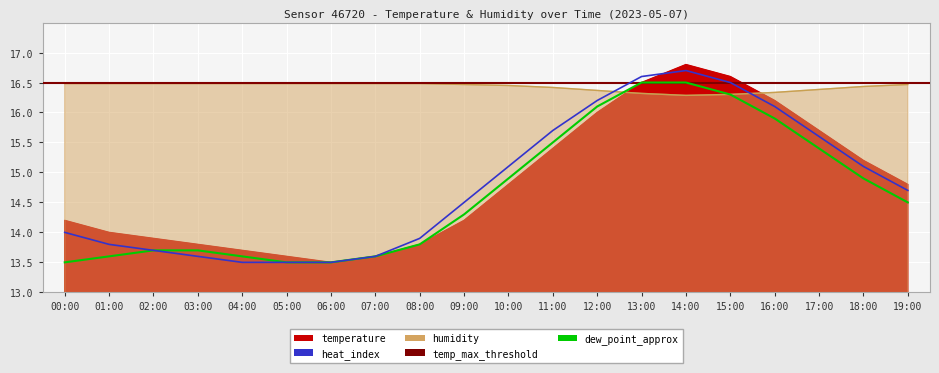

At which category is the sum across all series the highest?

14:00